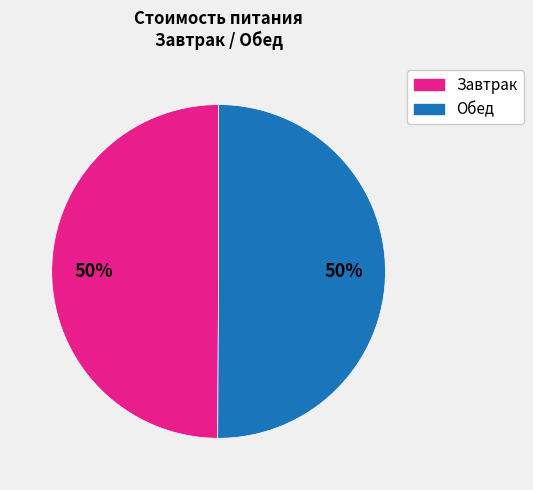

How many segments does this pie chart have?

2